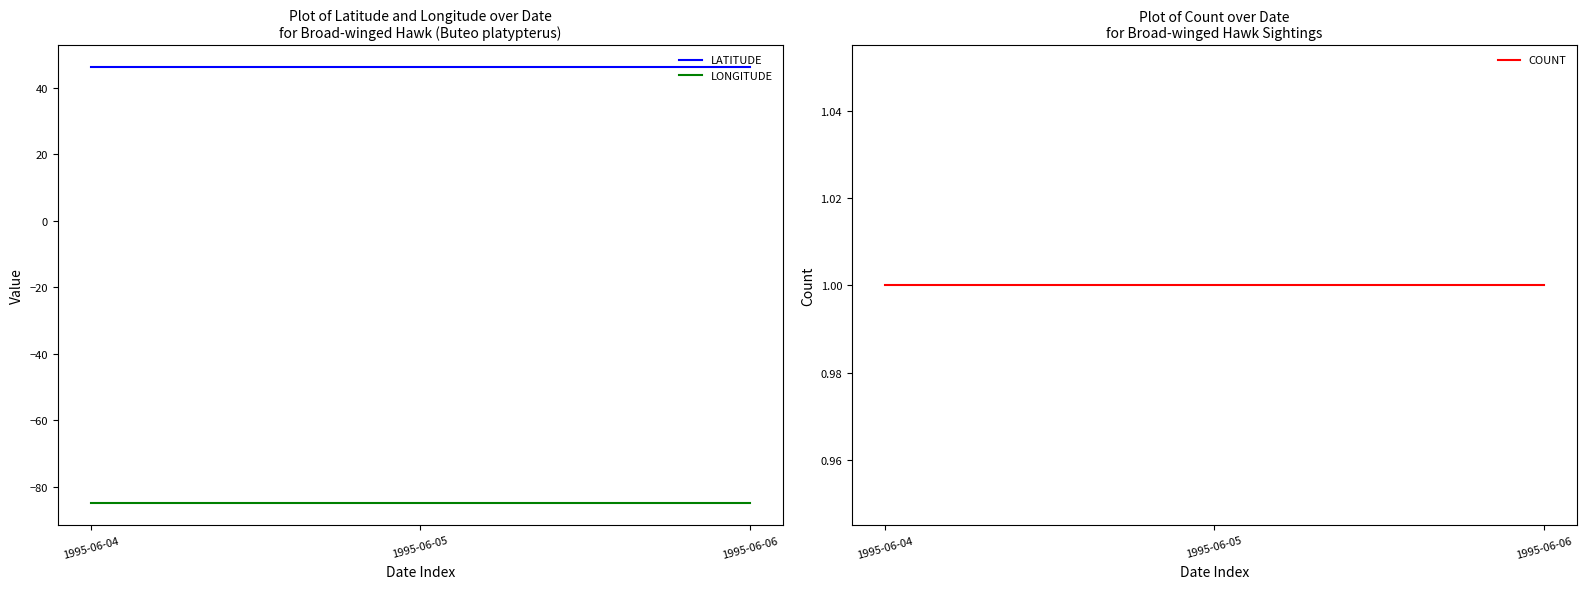

Rank the series by their maximum value, from lowest to highest.

LONGITUDE, COUNT, LATITUDE